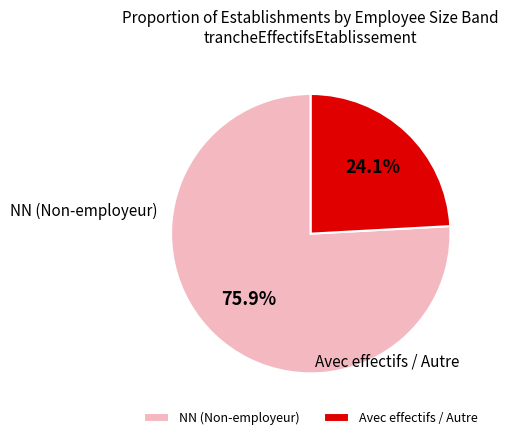

Which category has the smallest portion of the pie?

Avec effectifs / Autre